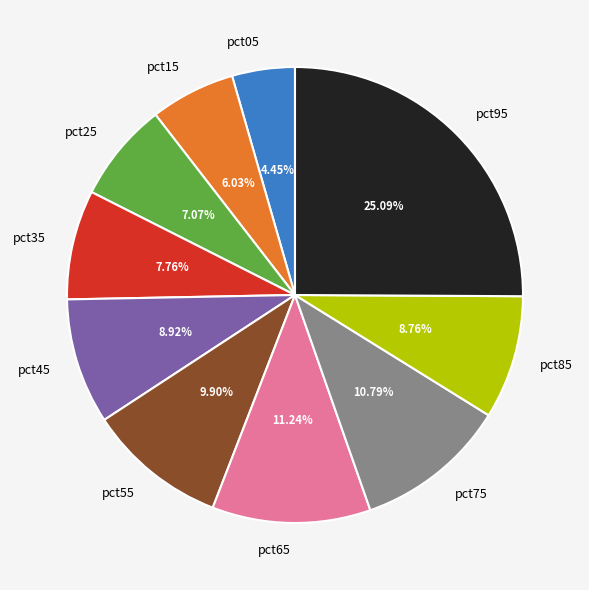

Which category has the smallest portion of the pie?

pct05